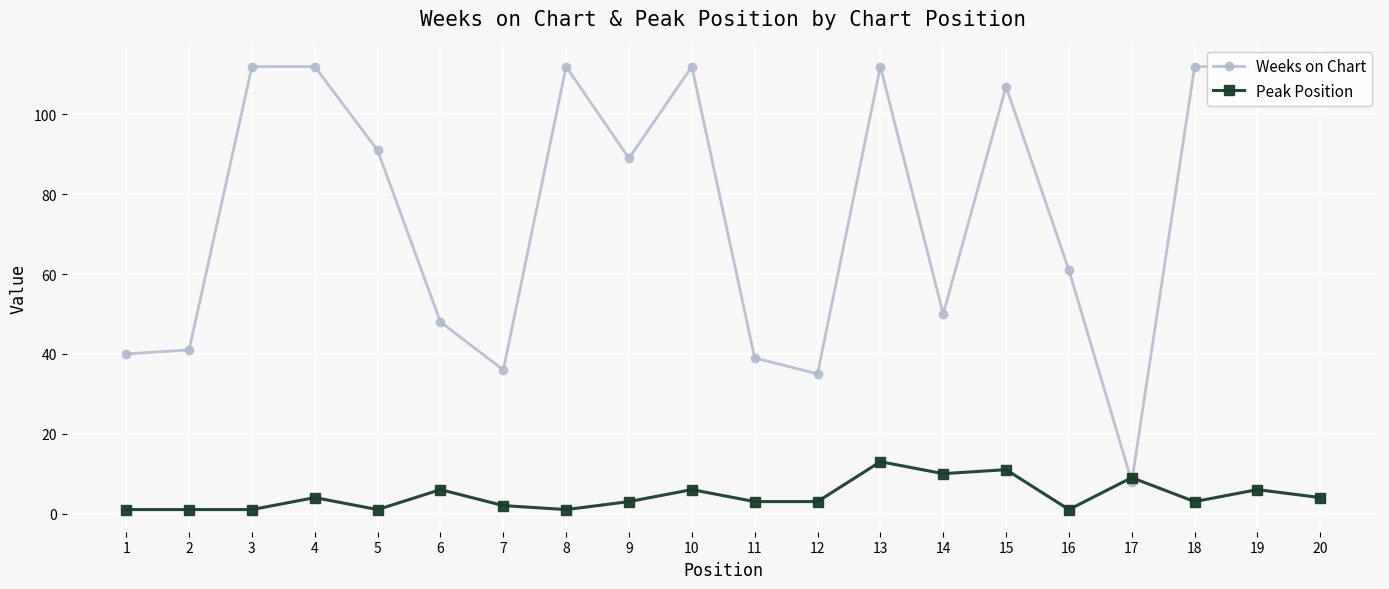

Is this an area chart (filled region under the line)?

No